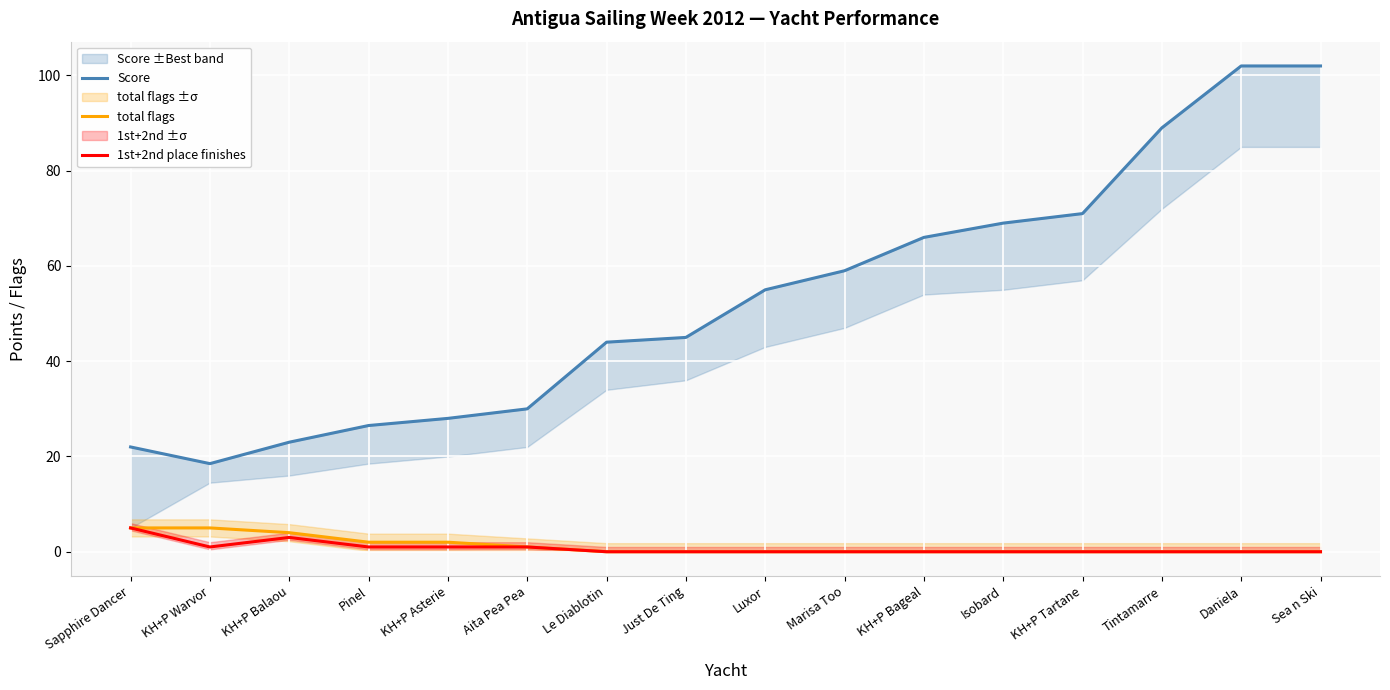

Which series has the largest range (max minus min)?

Score